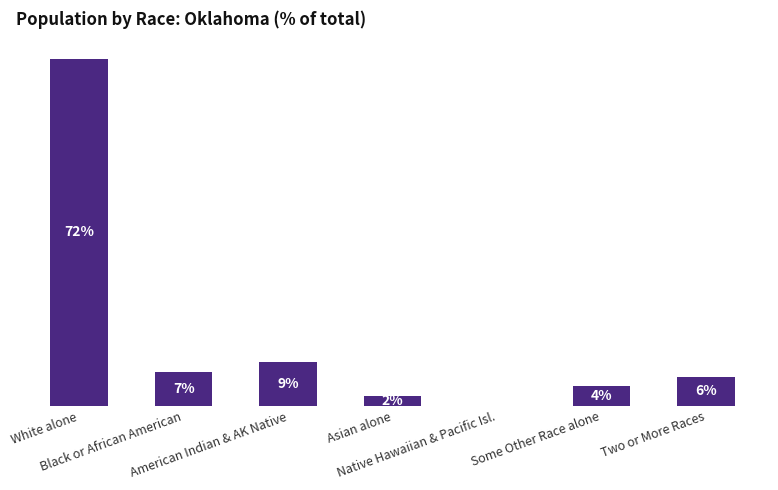

Reading right to left, list all the values displayed in this chart.

Two or More Races=6	Some Other Race alone=4	Native Hawaiian & Pacific Isl.=0	Asian alone=2	American Indian & AK Native=9	Black or African American=7	White alone=72